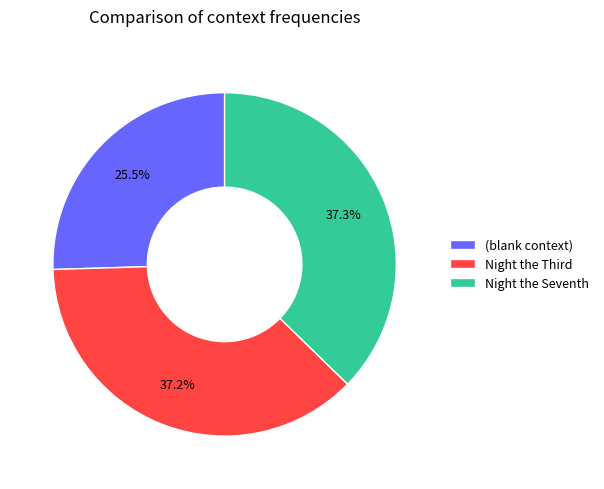

How many segments does this pie chart have?

3